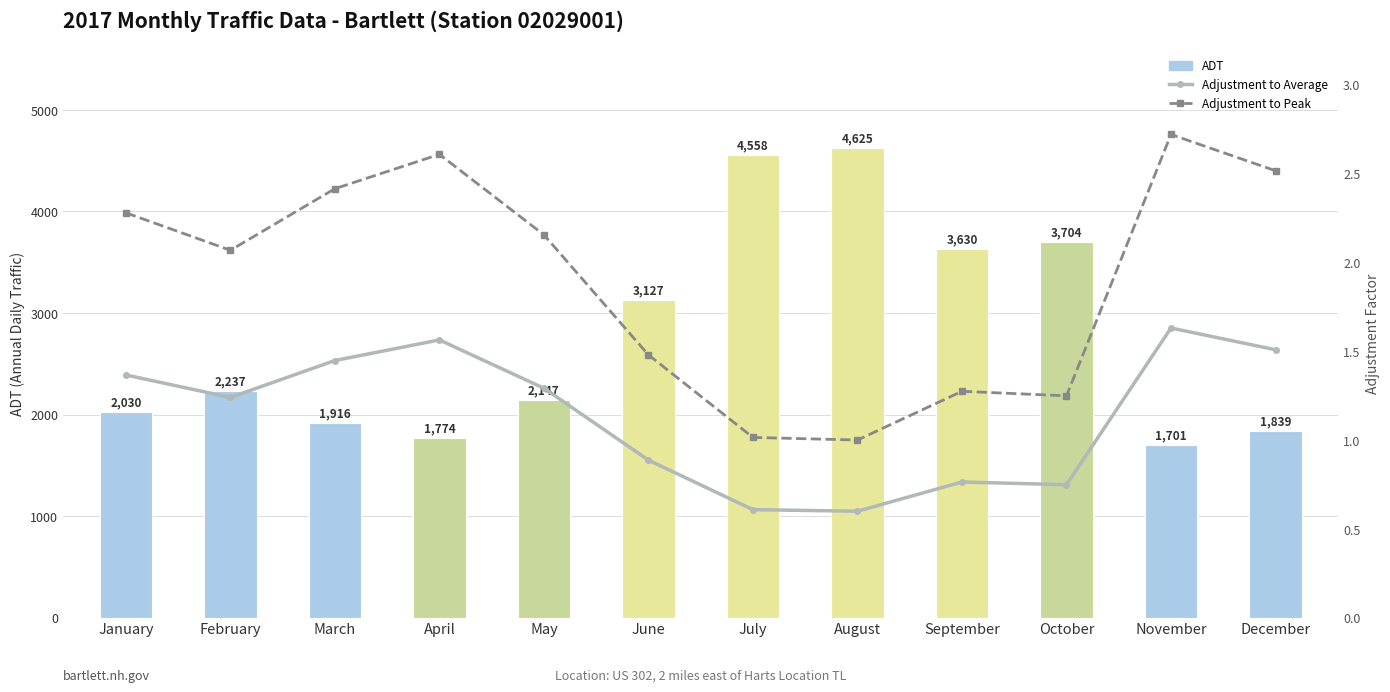

Reading right to left, extract all data points from this chart.

ADT: December=1839.0	November=1701.0	October=3704.0	September=3630.0	August=4625.0	July=4558.0	June=3127.0	May=2147.0	April=1774.0	March=1916.0	February=2237.0	January=2030.0
Adjustment to Average: December=1.5	November=1.6	October=0.7	September=0.8	August=0.6	July=0.6	June=0.9	May=1.3	April=1.6	March=1.4	February=1.2	January=1.4
Adjustment to Peak: December=2.5	November=2.7	October=1.2	September=1.3	August=1.0	July=1.0	June=1.5	May=2.2	April=2.6	March=2.4	February=2.1	January=2.3